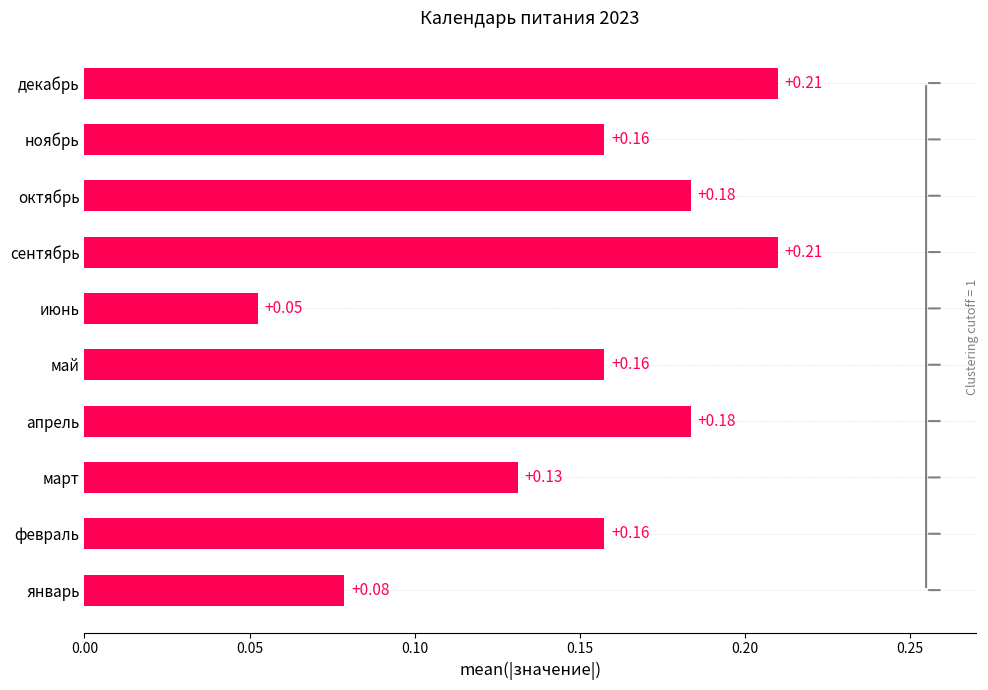

How many data points does each series have?

10